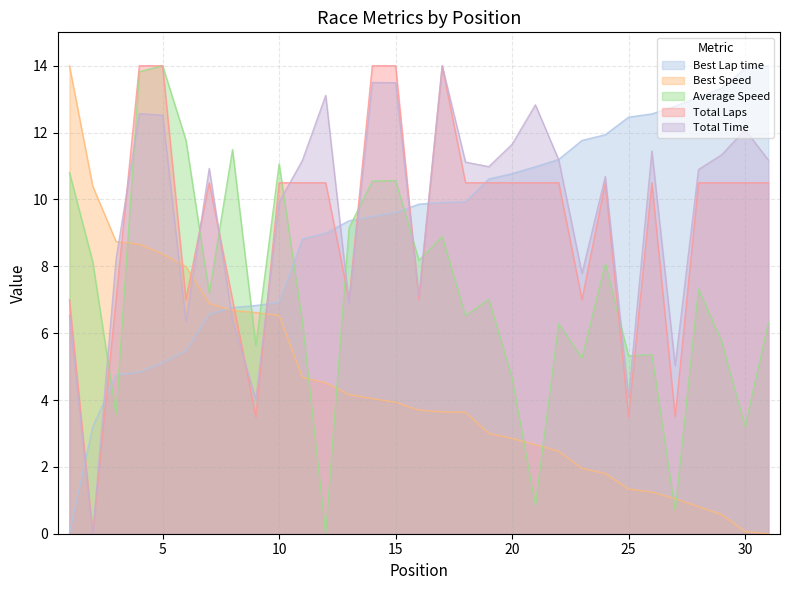

At how many categories does at least one series exceed 10?

27